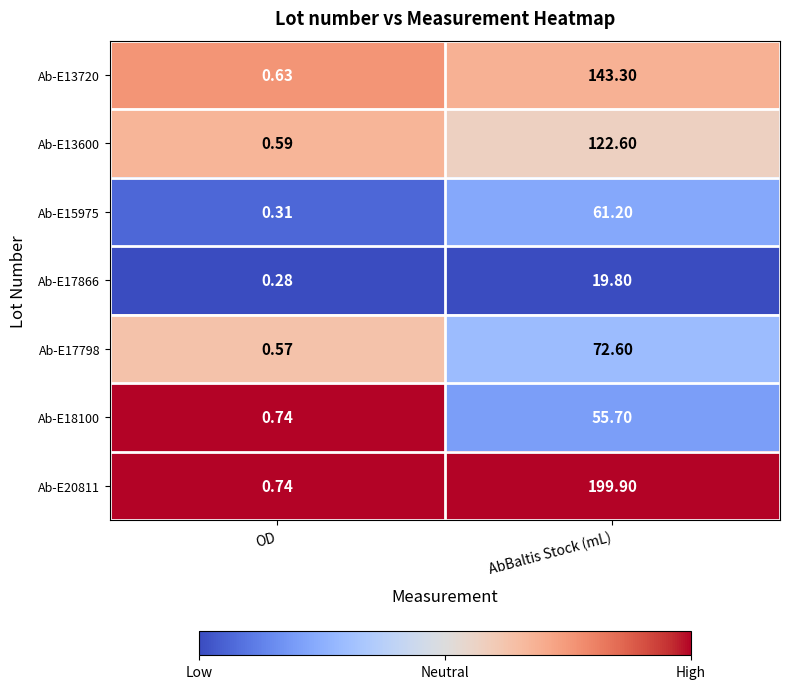

How many categories are shown in the chart?

2